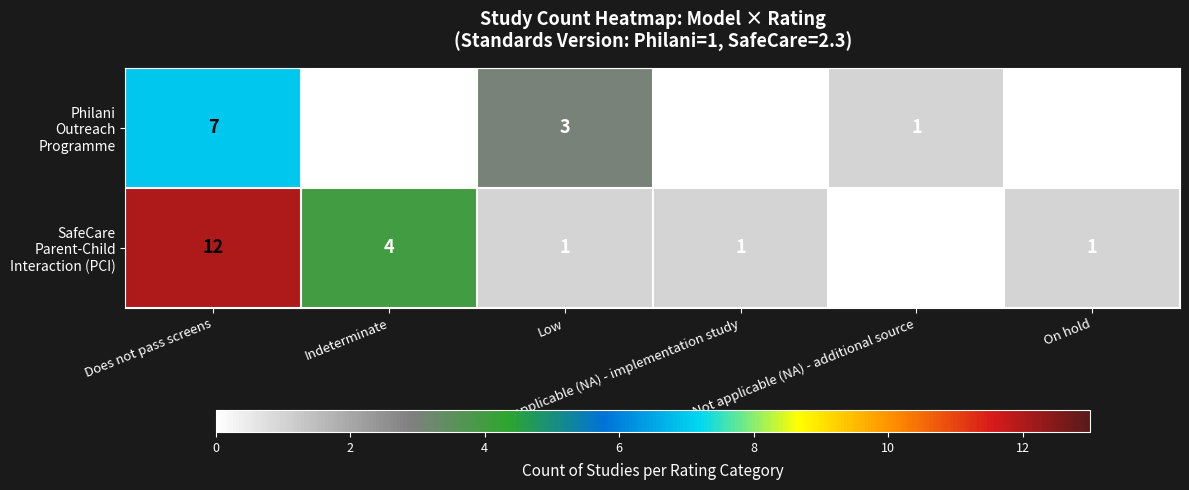

What is the maximum value shown in the chart?

12